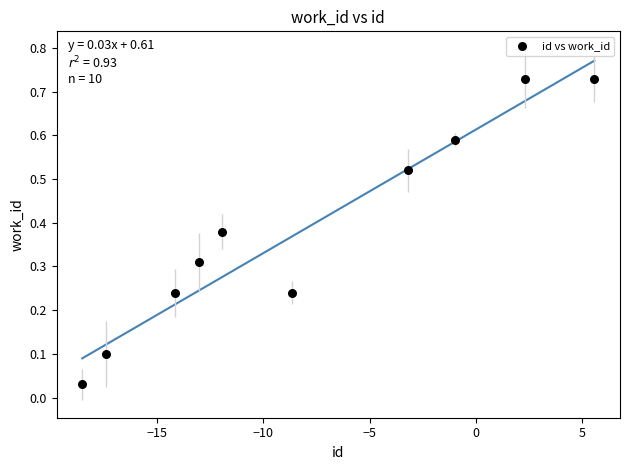

What is the range of X values (max minus min)?

24.1